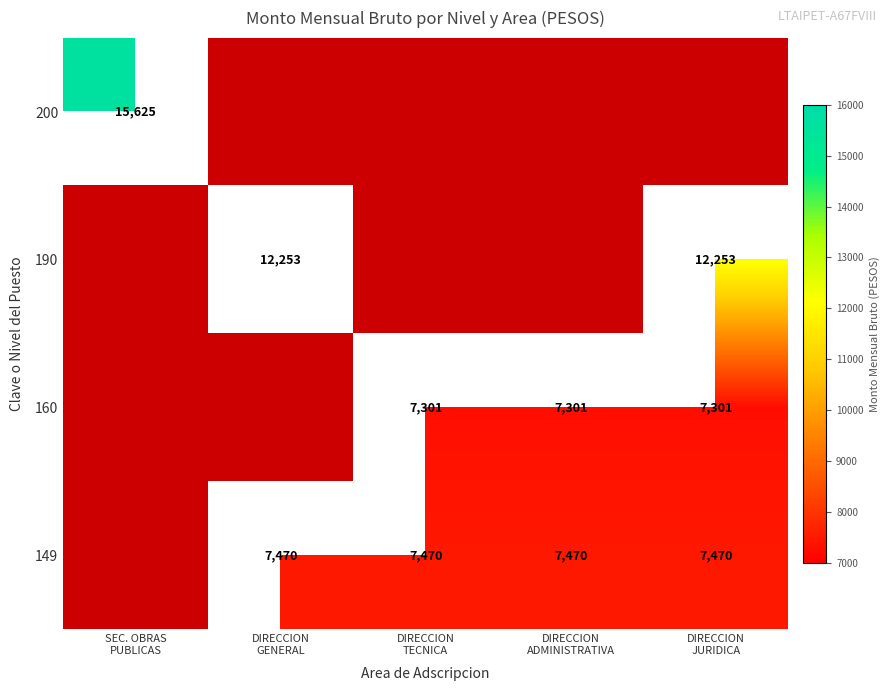

Which has a higher value, DIRECCION
TECNICA or DIRECCION
ADMINISTRATIVA?

DIRECCION
TECNICA